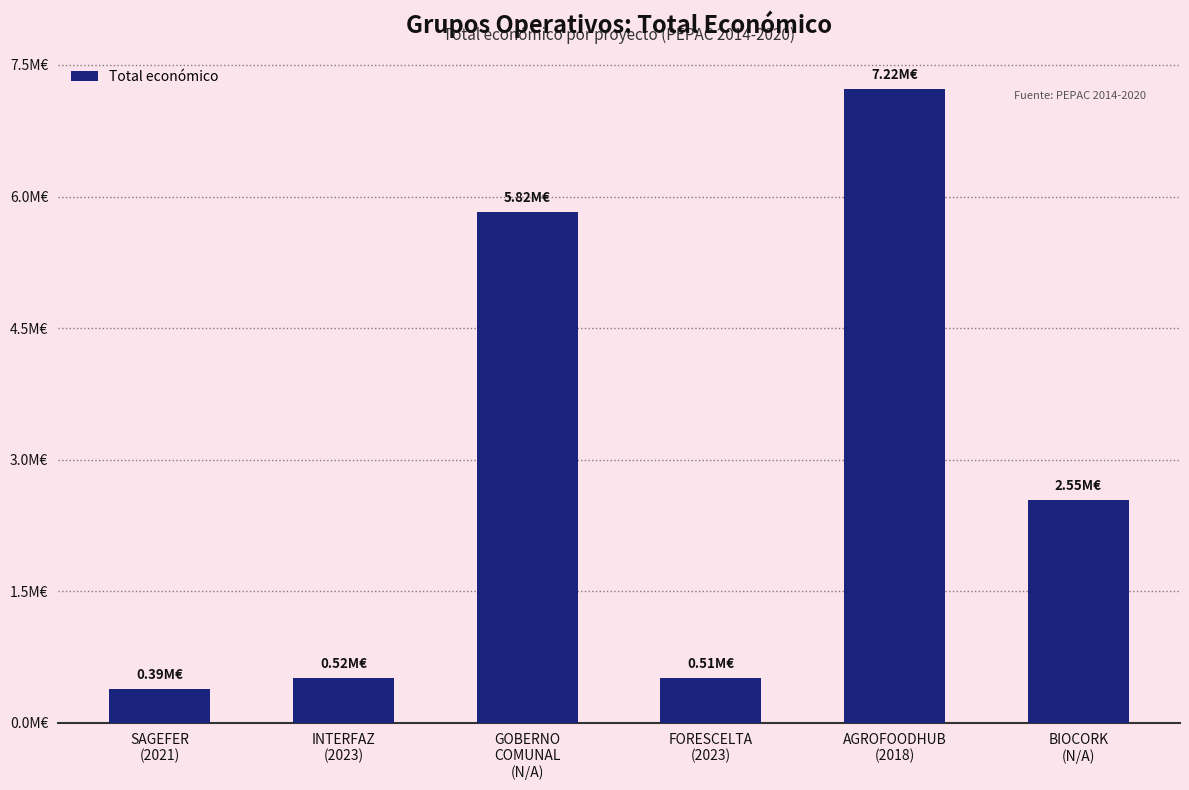

Reading left to right, list all the values displayed in this chart.

SAGEFER
(2021)=387426	INTERFAZ
(2023)=515491	GOBERNO
COMUNAL
(N/A)=5819964	FORESCELTA
(2023)=513192	AGROFOODHUB
(2018)=7222818	BIOCORK
(N/A)=2546283